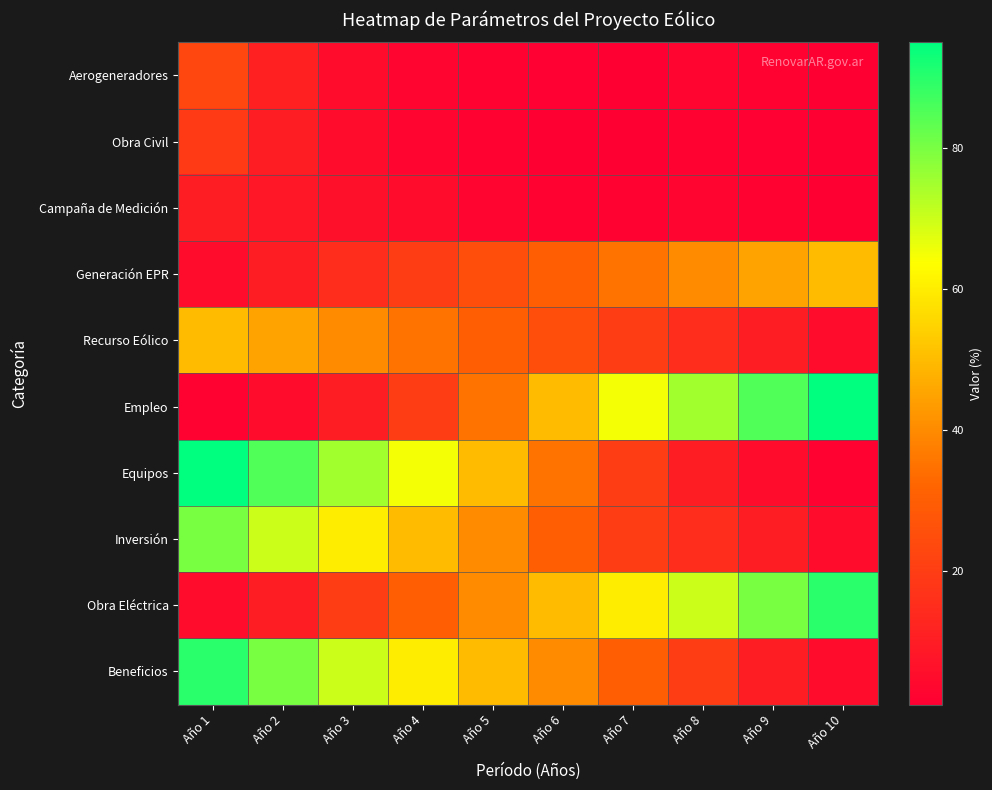

What is the spread (max minus min) of values at Año 9?

83.5